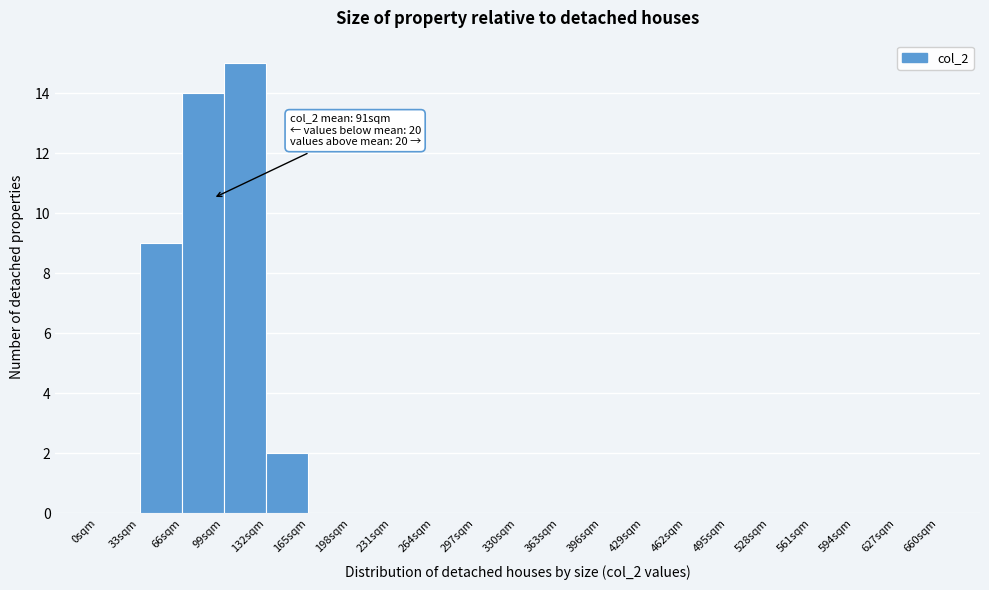

Over which range of the x-axis is the bar tallest?

99 to 132